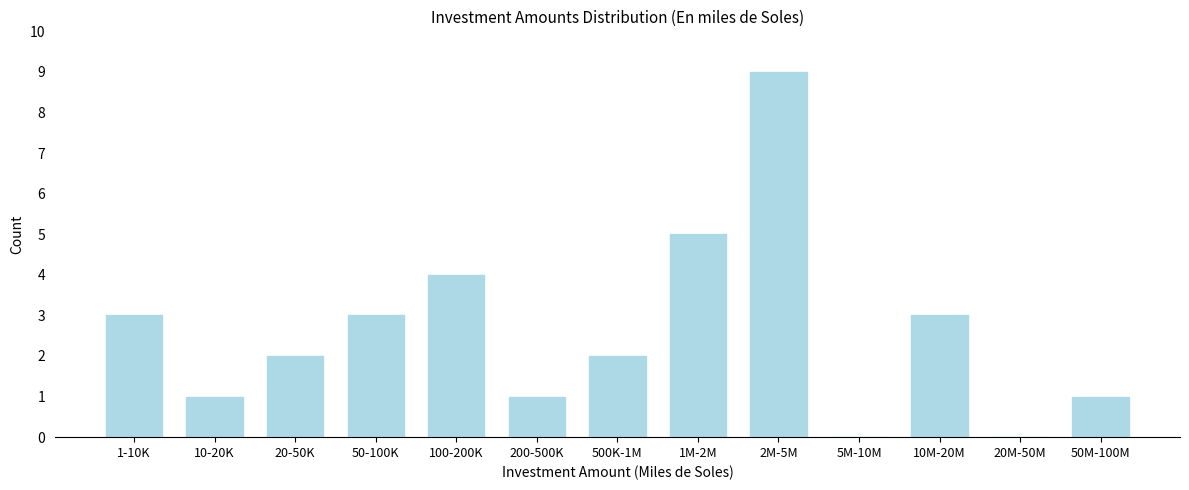

Reading right to left, extract all data points from this chart.

50M-100M=1	20M-50M=0	10M-20M=3	5M-10M=0	2M-5M=9	1M-2M=5	500K-1M=2	200-500K=1	100-200K=4	50-100K=3	20-50K=2	10-20K=1	1-10K=3